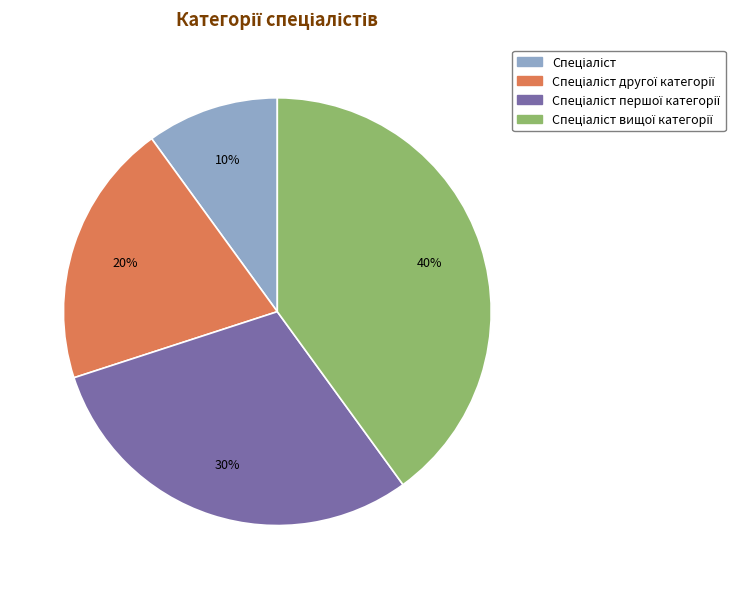

To the nearest percent, what is the average slice percentage?

25%